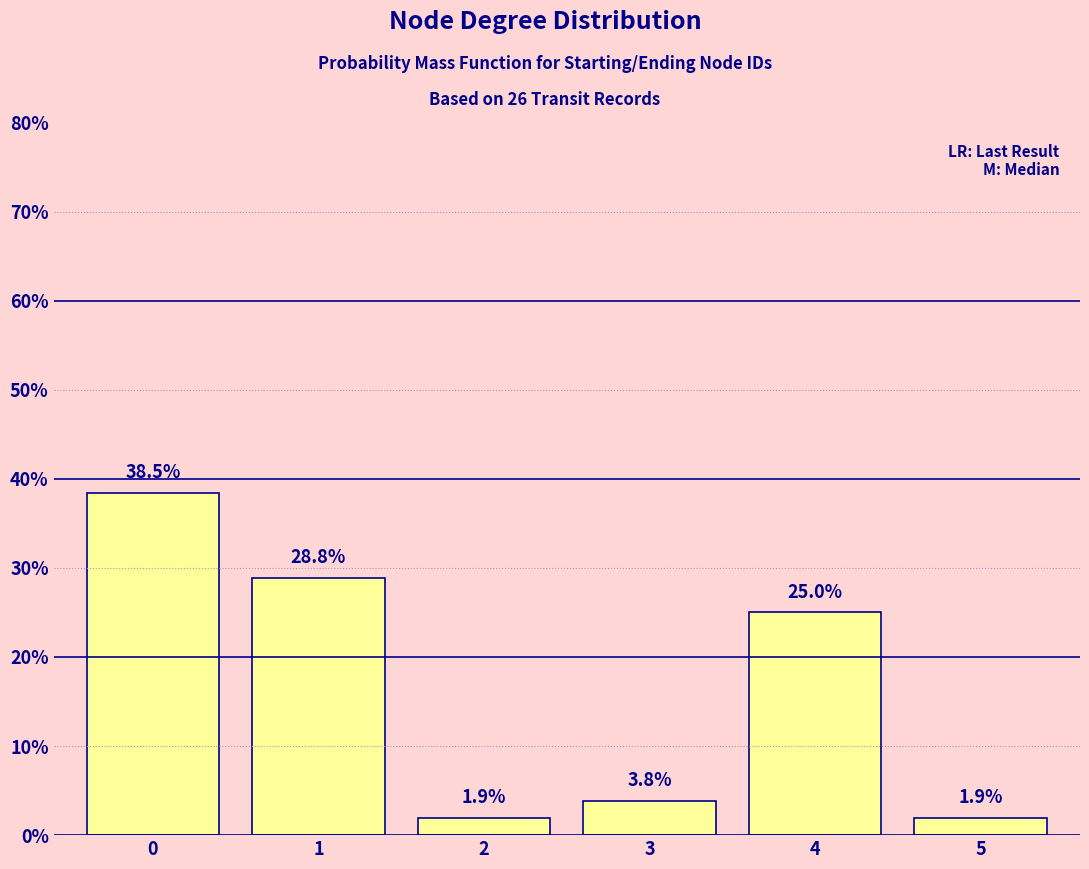

Reading left to right, extract all data points from this chart.

38.5	28.8	1.9	3.8	25.0	1.9